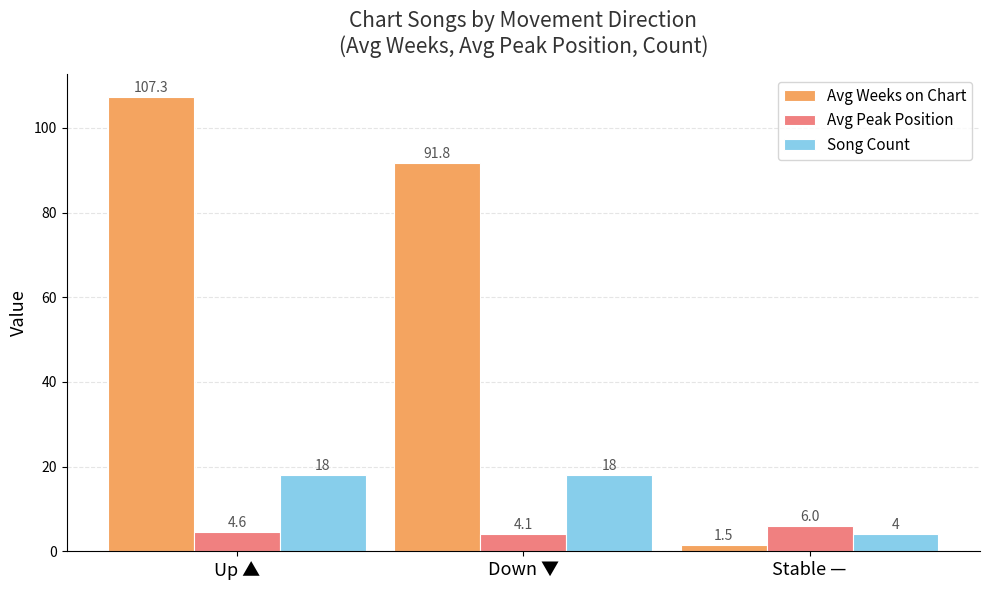

What are all the series names shown in the legend?

Avg Weeks on Chart, Avg Peak Position, Song Count